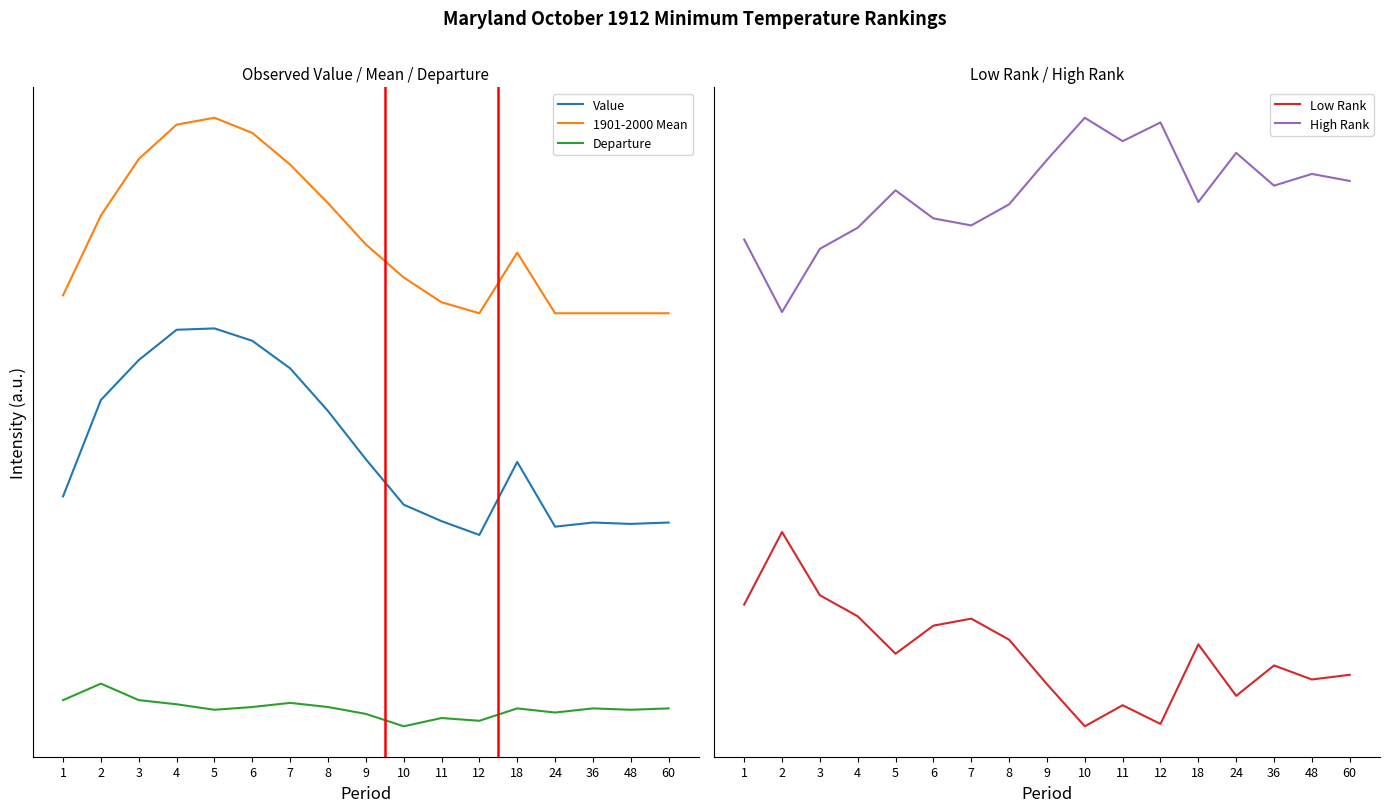

Reading left to right, what are all the values shown in this chart?

Value: 45.2	52.2	55.1	57.3	57.4	56.5	54.5	51.4	47.9	44.6	43.4	42.4	47.7	43.0	43.3	43.2	43.3
1901-2000 Mean: 59.8	65.6	69.7	72.2	72.7	71.6	69.3	66.5	63.5	61.1	59.3	58.5	62.9	58.5	58.5	58.5	58.5
Departure: 30.4	31.6	30.4	30.1	29.7	29.9	30.2	29.9	29.4	28.5	29.1	28.9	29.8	29.5	29.8	29.7	29.8
Low Rank: 62.0	93.0	66.0	57.0	41.0	53.0	56.0	47.0	28.0	10.0	19.0	11.0	45.0	23.0	36.0	30.0	32.0
High Rank: 218.0	187.0	214.0	223.0	239.0	227.0	224.0	233.0	252.0	270.0	260.0	268.0	234.0	255.0	241.0	246.0	243.0